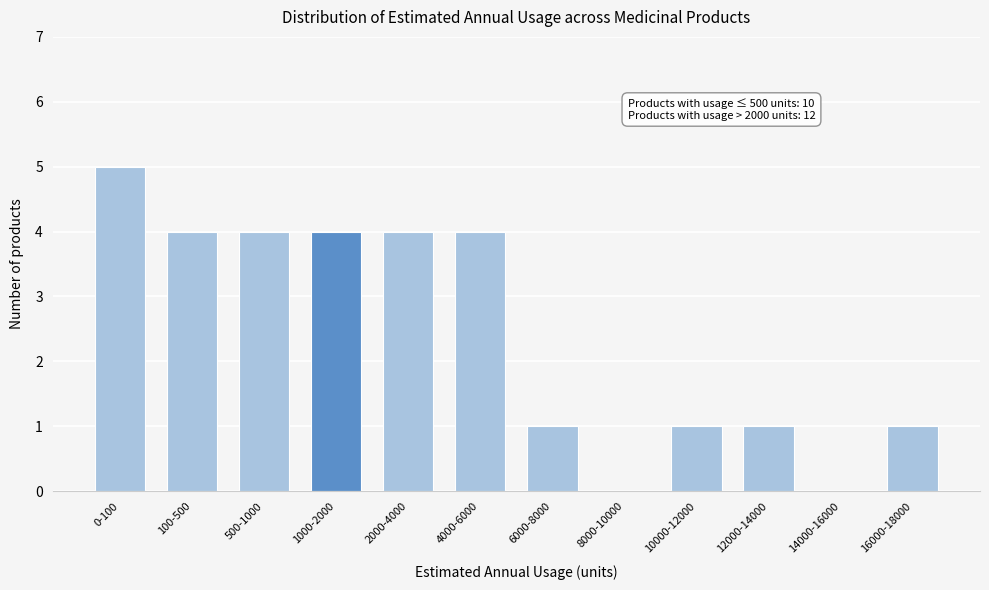

Reading left to right, extract all data points from this chart.

0-100=5	100-500=4	500-1000=4	1000-2000=4	2000-4000=4	4000-6000=4	6000-8000=1	8000-10000=0	10000-12000=1	12000-14000=1	14000-16000=0	16000-18000=1